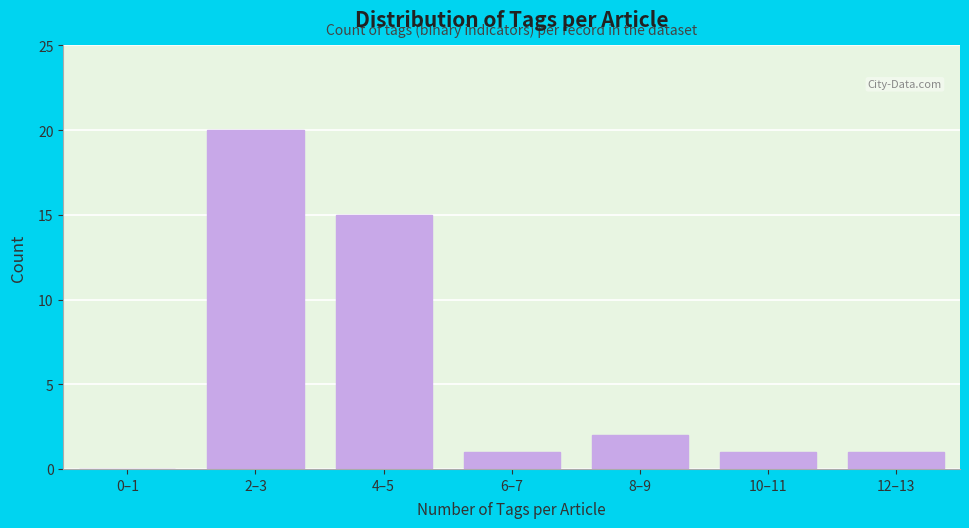

Reading left to right, what are all the values shown in this chart?

0–1=0	2–3=20	4–5=15	6–7=1	8–9=2	10–11=1	12–13=1